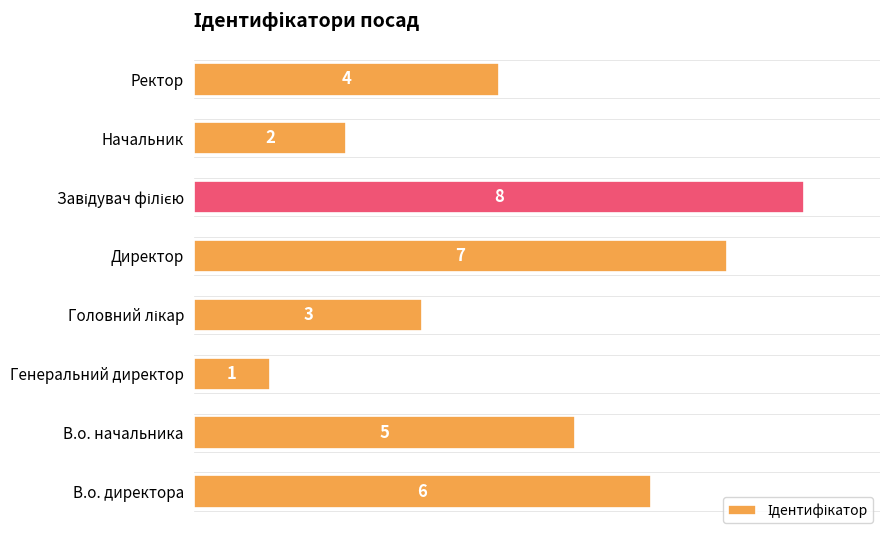

What is the difference between the values at Генеральний директор and В.о. директора?

5